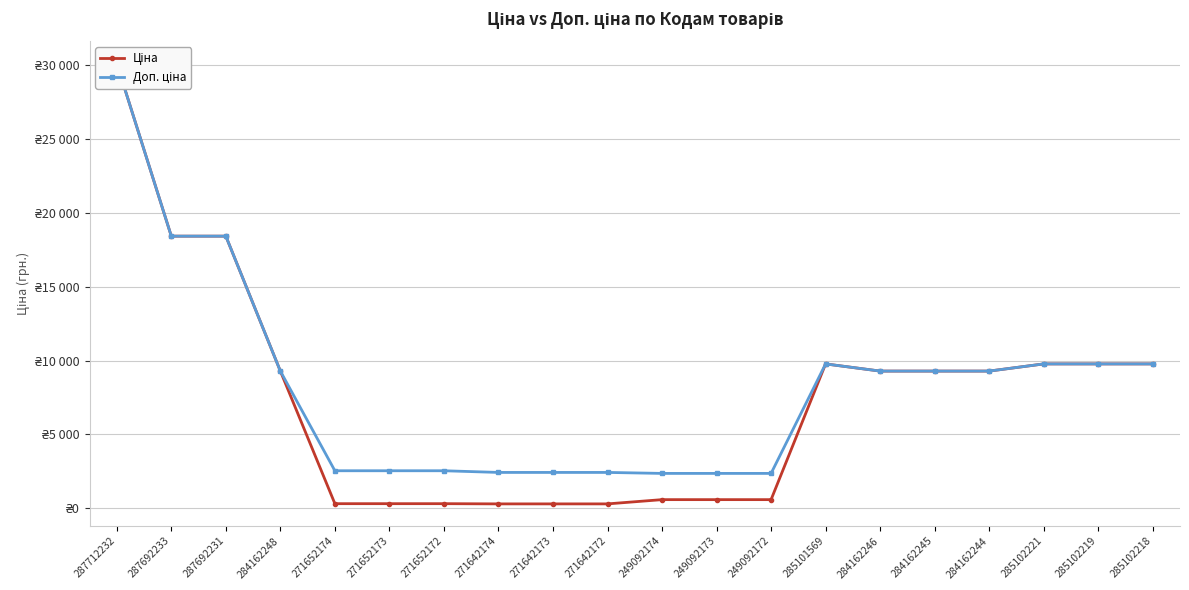

What is the sum of all Ціна values?

146850.5